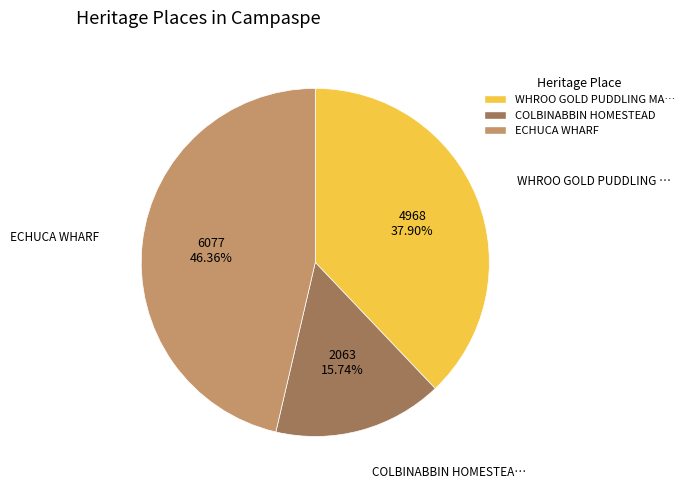

Does any single category account for the majority?

No